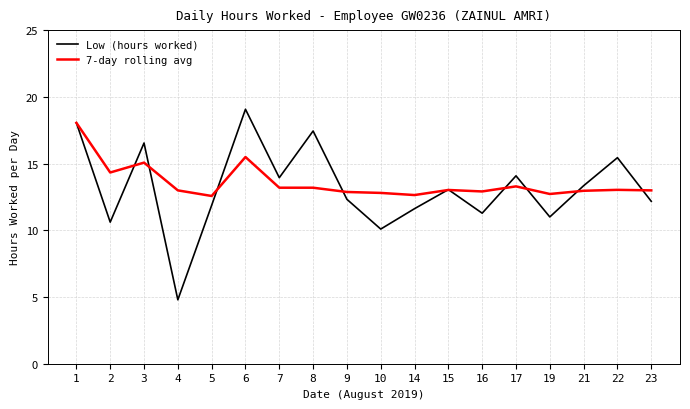

The value of 7-day rolling avg at 17 is 13.3. True or false?

True